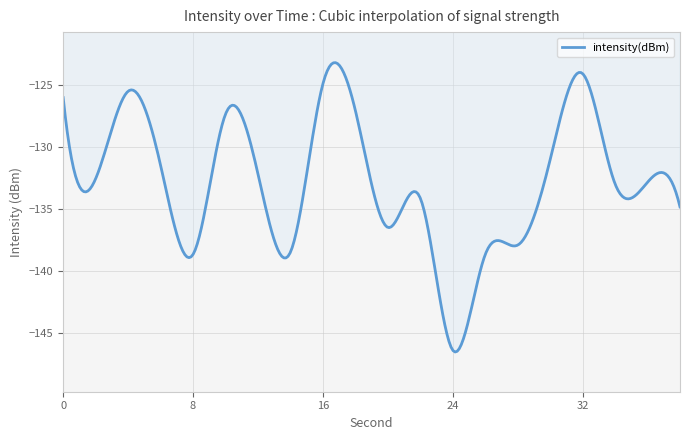

How many categories are shown in the chart?

300